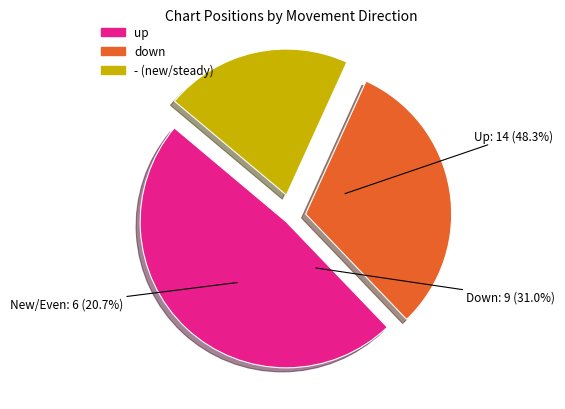

True or false: - accounts for 21% of the total.

True